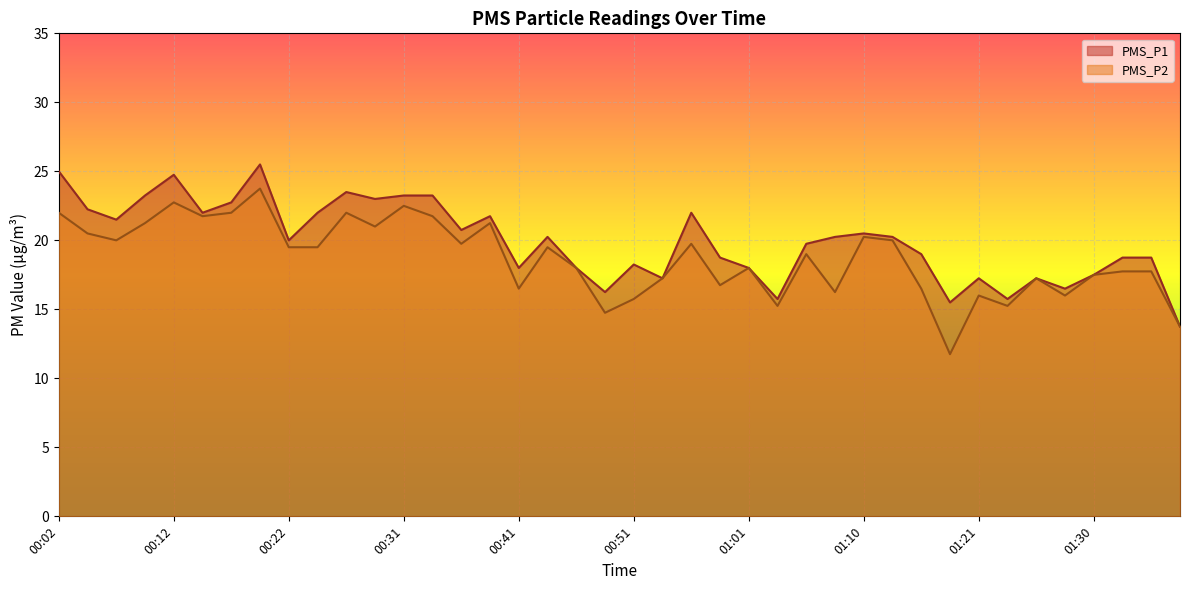

The value of PMS_P2 at 01:33 is 17.8. True or false?

True